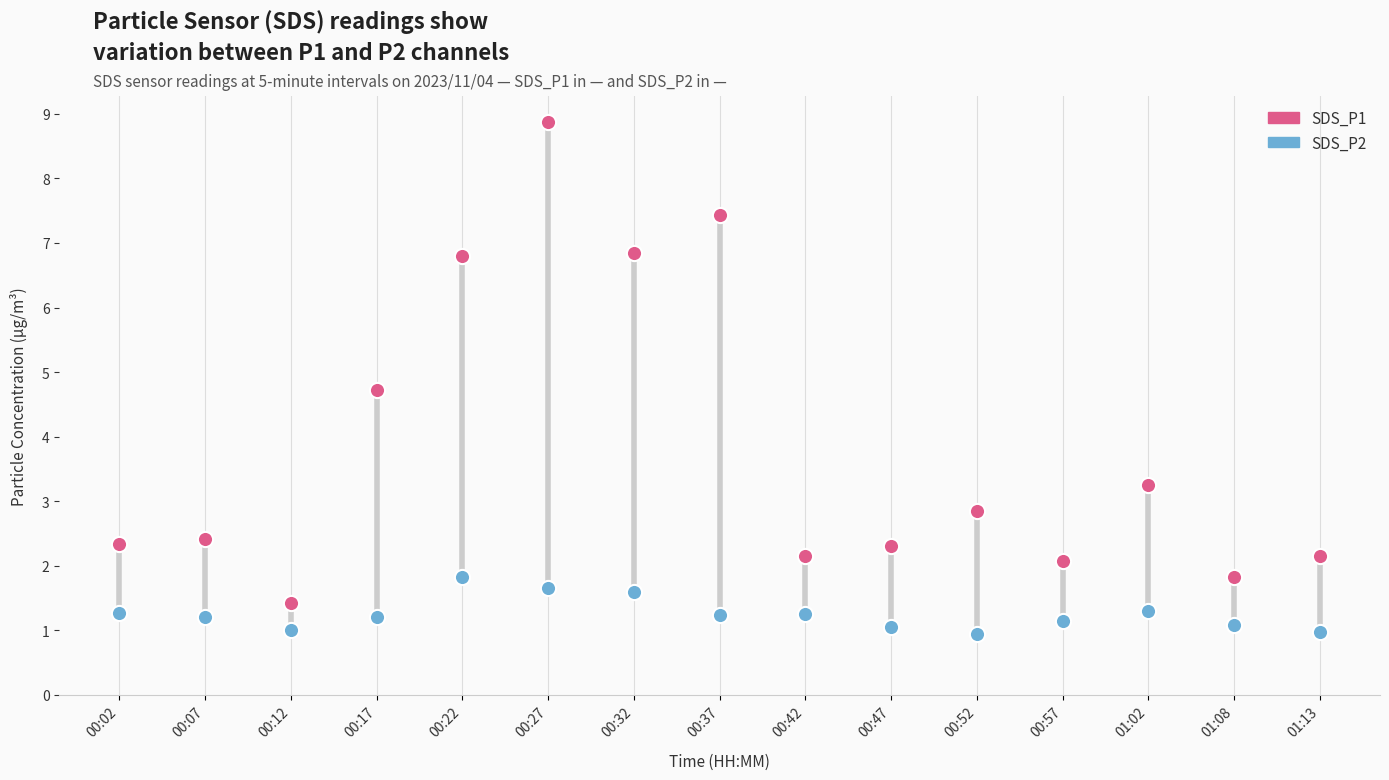

Which series has the largest Y range (max minus min)?

SDS_P1